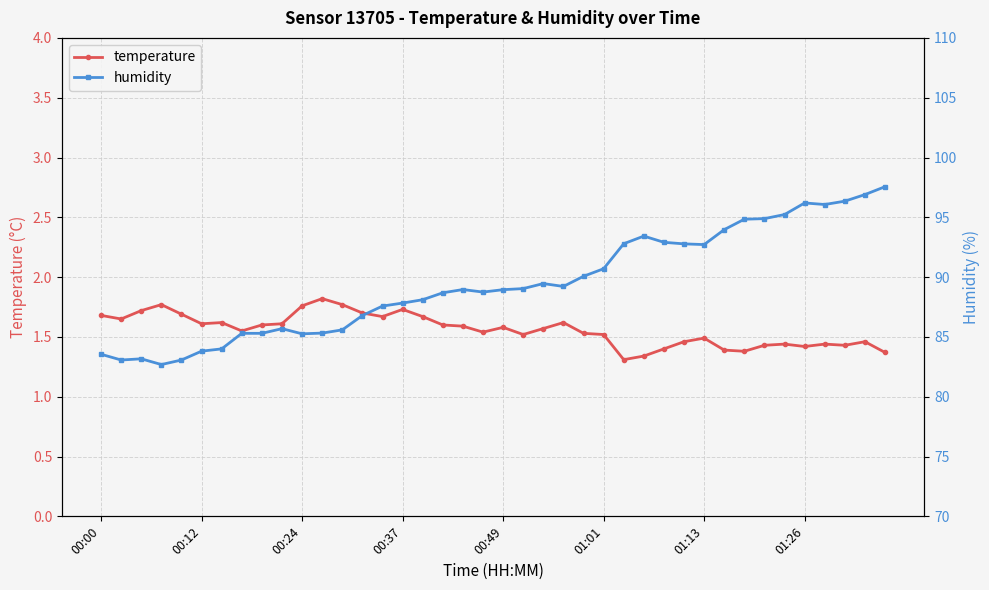

What position from the left is 37?

38